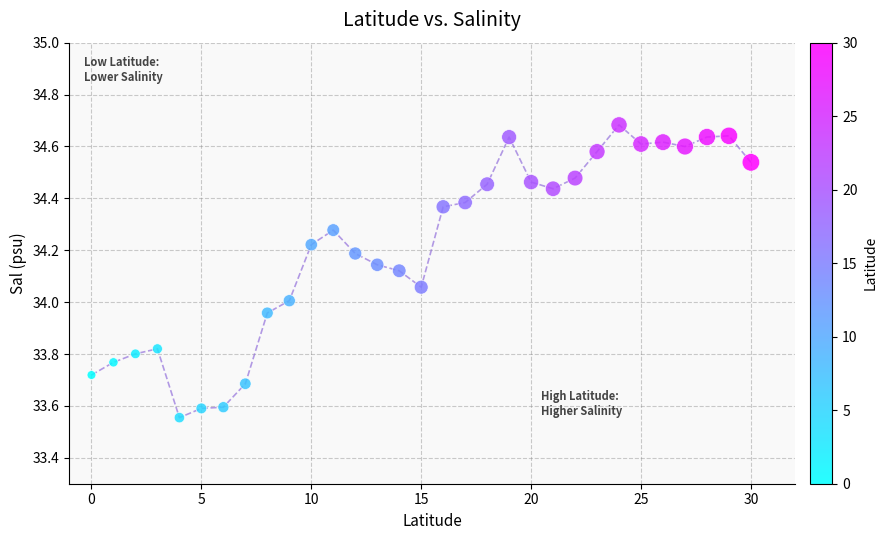

What is the range of Y values (max minus min)?

1.1